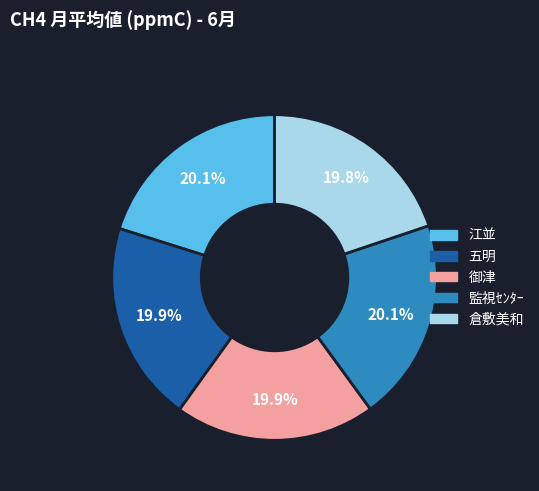

To the nearest percent, what portion does 監視ｾﾝﾀｰ represent?

20%